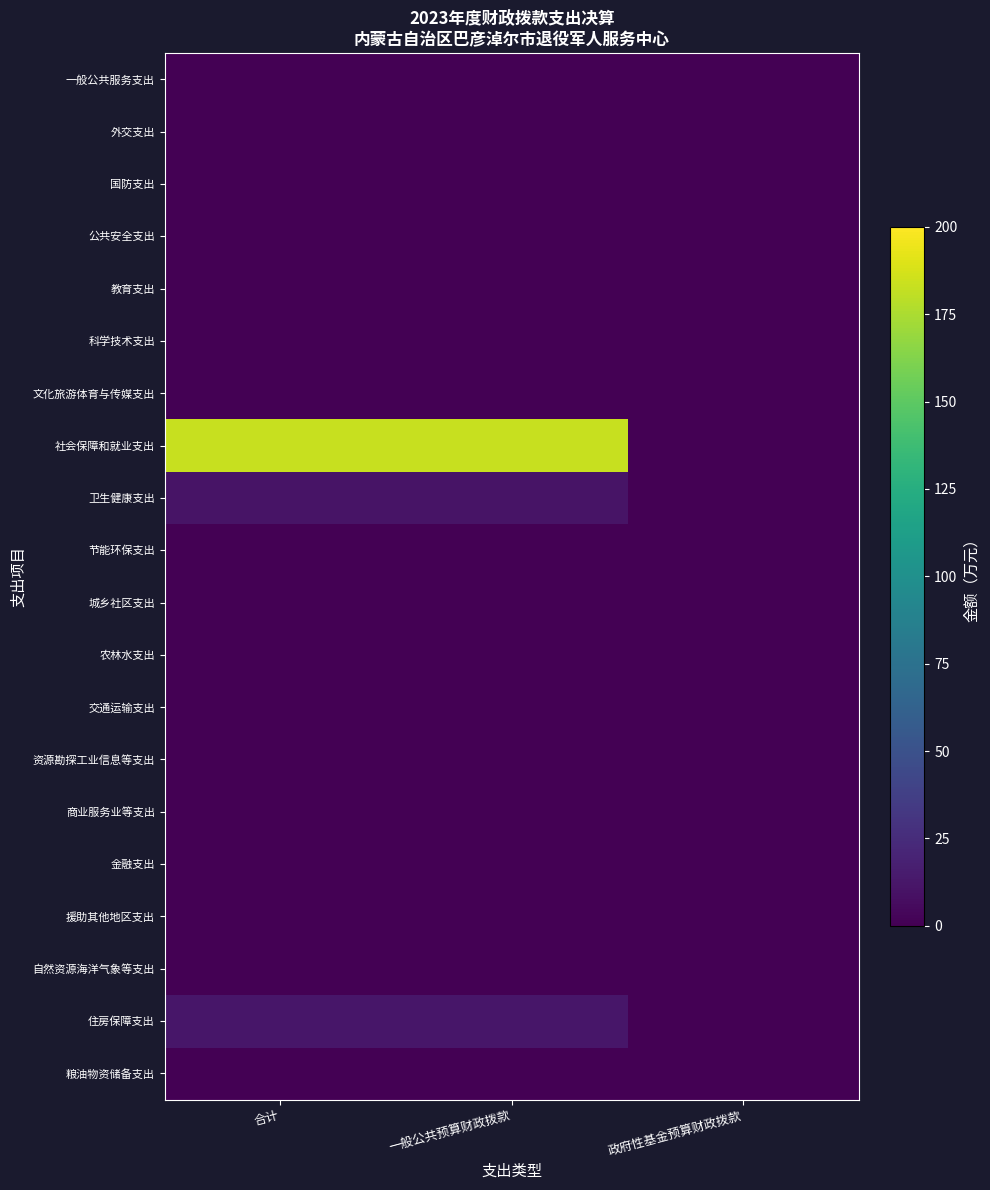

Between 合计 and 政府性基金预算财政拨款, which is larger?

合计